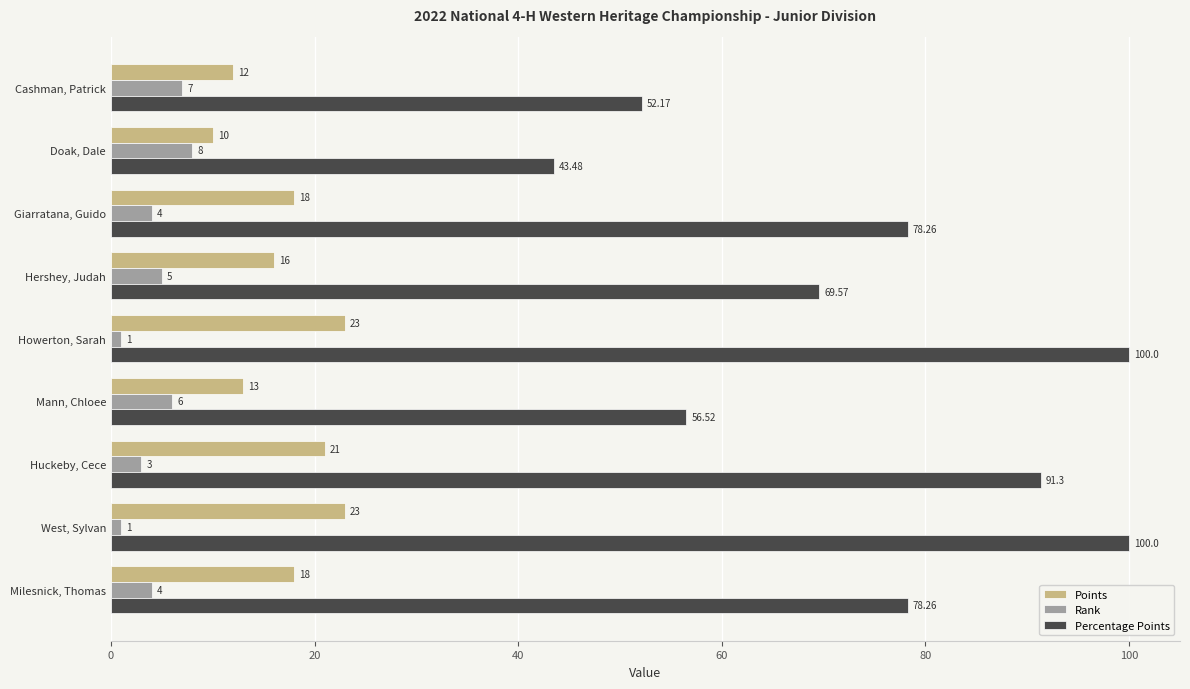

Rank the series at Giarratana, Guido from highest to lowest value.

Percentage Points, Points, Rank